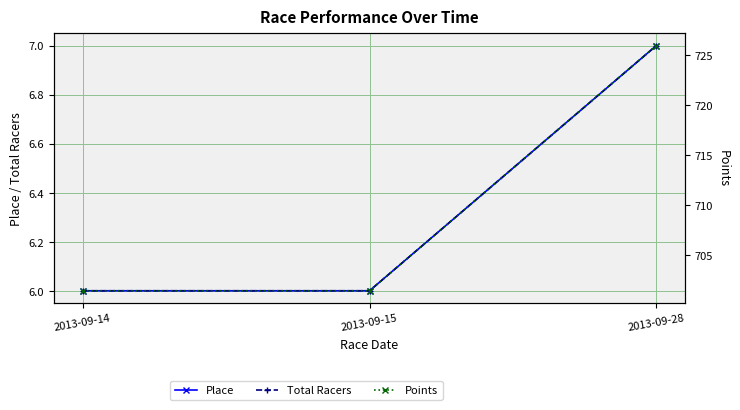

Is it true that Place equals 4.6 at 2013-09-28?

False